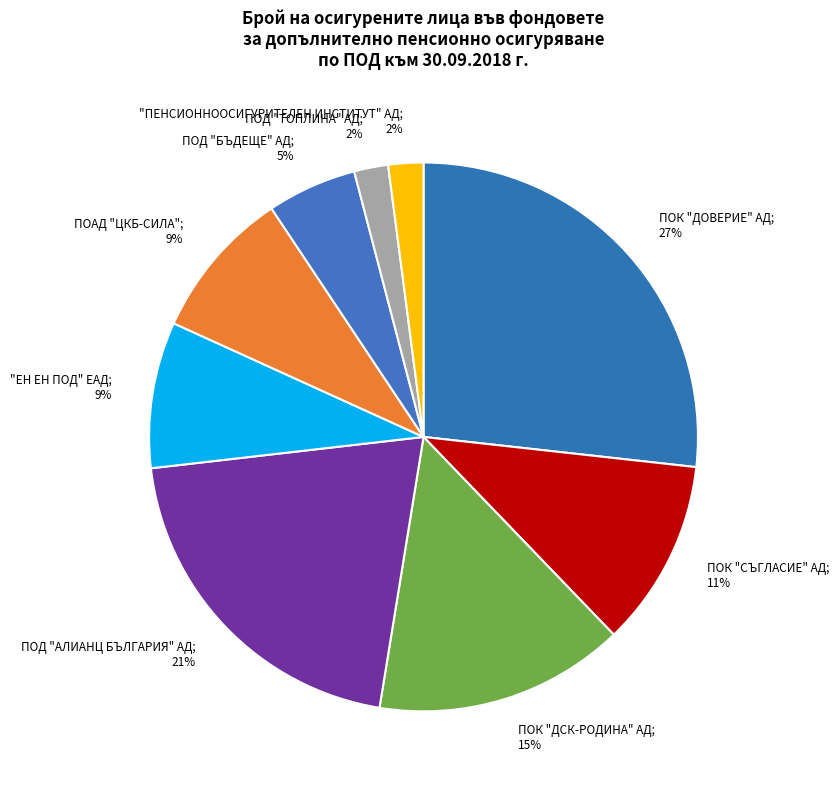

How many slices are in this pie chart?

9